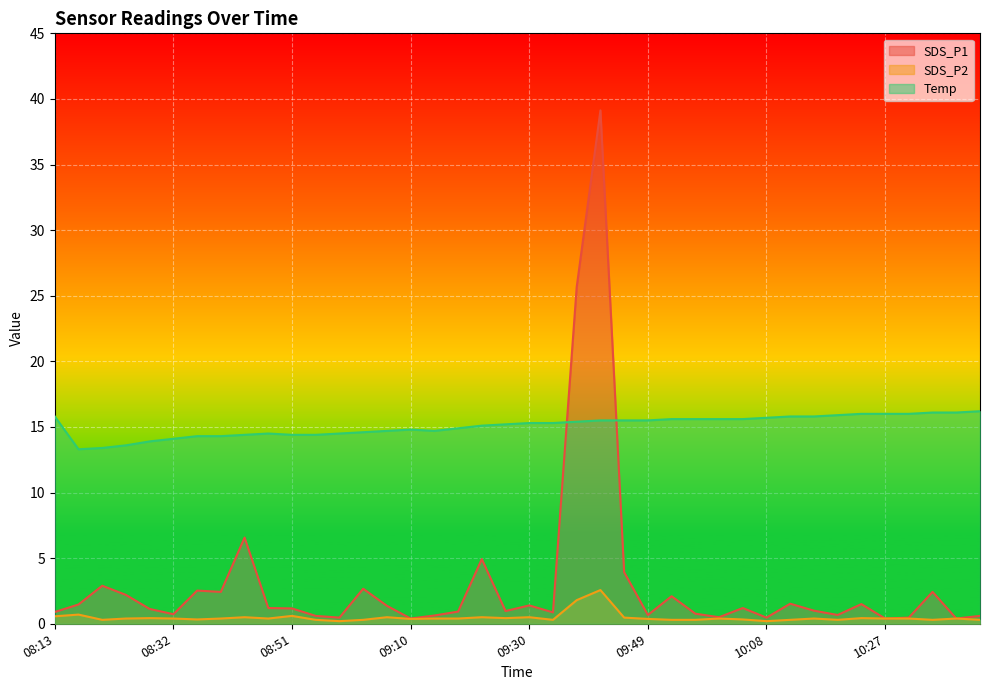

Reading left to right, list all the values displayed in this chart.

SDS_P1: 0.9	1.5	2.9	2.2	1.1	0.7	2.5	2.4	6.6	1.2	1.2	0.6	0.5	2.7	1.4	0.4	0.6	0.9	4.9	1.0	1.4	0.9	25.7	39.1	3.9	0.7	2.1	0.8	0.5	1.2	0.5	1.5	1.0	0.7	1.5	0.4	0.5	2.4	0.4	0.6
SDS_P2: 0.6	0.7	0.3	0.4	0.4	0.4	0.3	0.4	0.5	0.4	0.6	0.3	0.2	0.3	0.5	0.4	0.4	0.4	0.5	0.4	0.5	0.3	1.8	2.6	0.5	0.4	0.3	0.3	0.4	0.3	0.2	0.3	0.4	0.3	0.4	0.4	0.4	0.3	0.4	0.3
Temp: 15.8	13.3	13.4	13.6	13.9	14.1	14.3	14.3	14.4	14.5	14.4	14.4	14.5	14.6	14.7	14.8	14.7	14.9	15.1	15.2	15.3	15.3	15.4	15.5	15.5	15.5	15.6	15.6	15.6	15.6	15.7	15.8	15.8	15.9	16.0	16.0	16.0	16.1	16.1	16.2